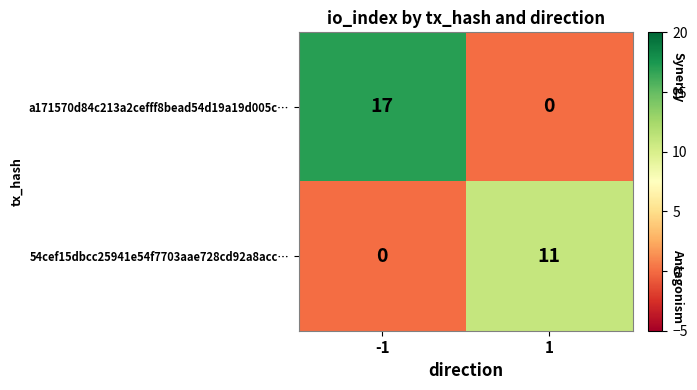

What is the difference between the highest and lowest values at 1?

11